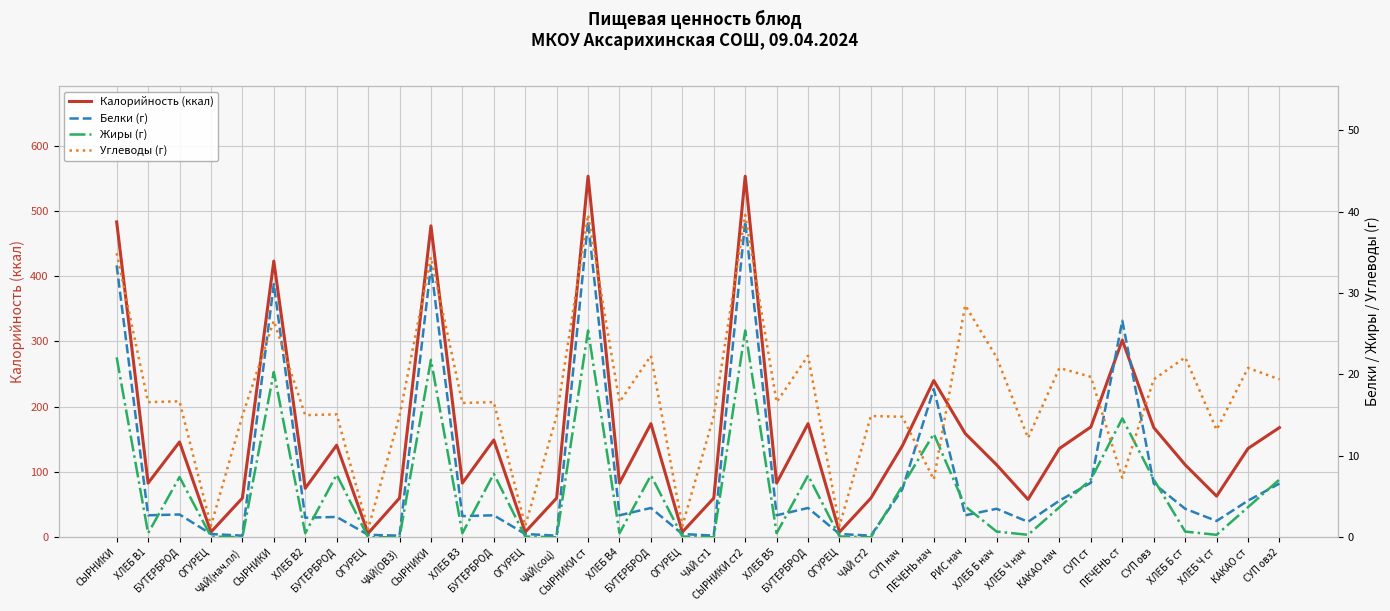

Rank the series at СЫРНИКИ from highest to lowest value.

Калорийность (ккал), Углеводы (г), Белки (г), Жиры (г)